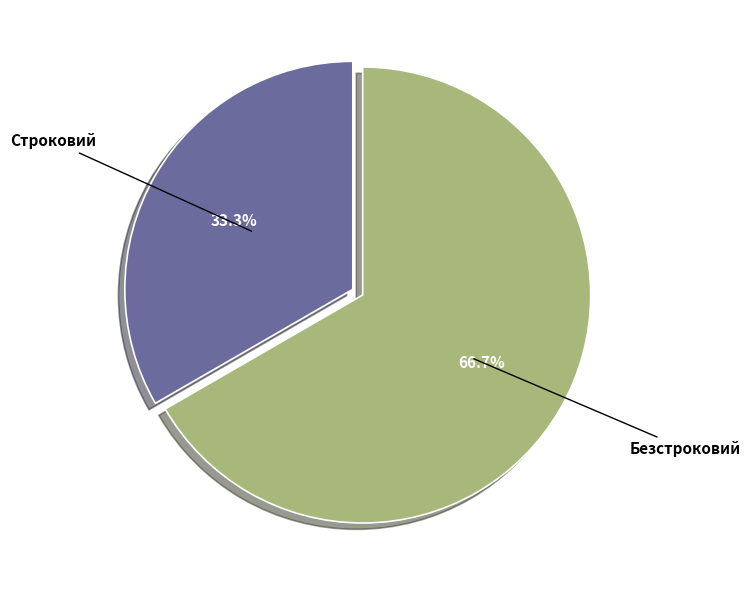

Count the number of slices in the pie.

2